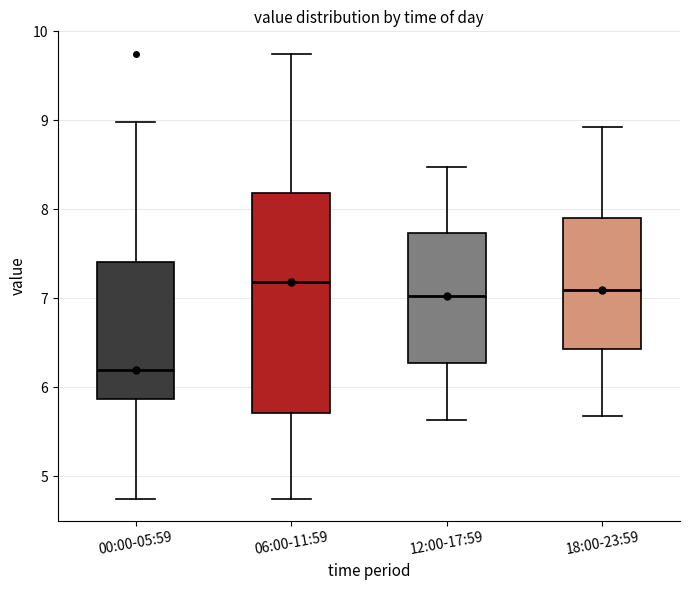

Comparing the boxes themselves (not the whiskers), which one is the tallest?

06:00-11:59